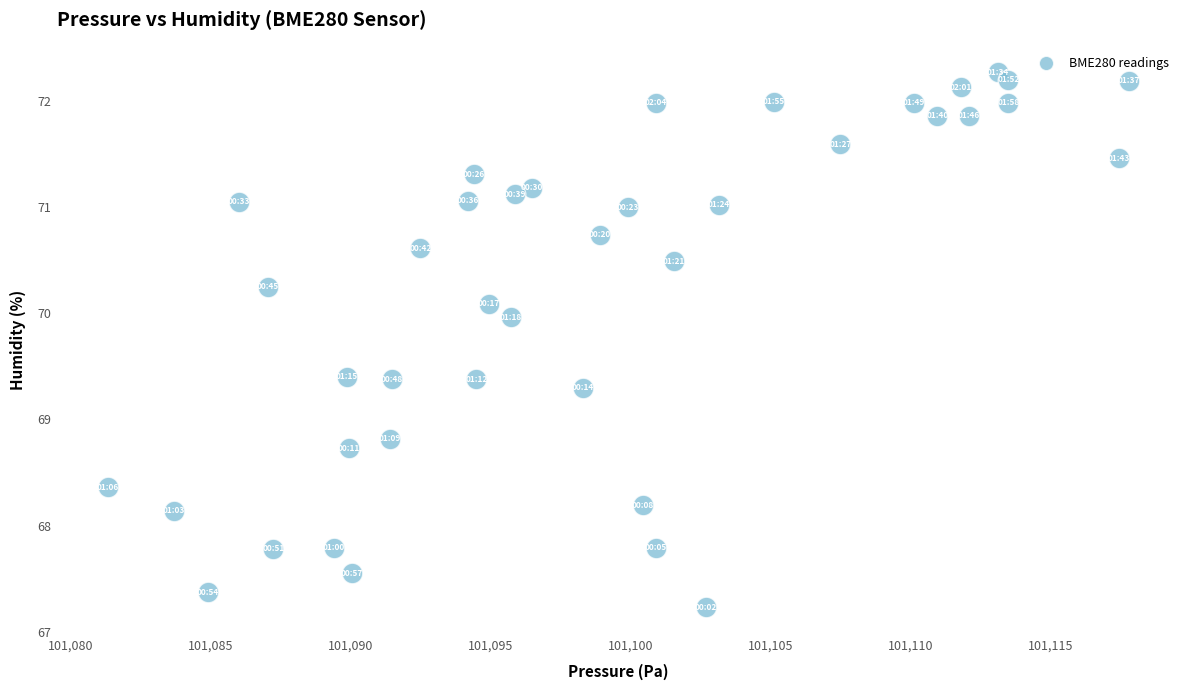

What Y value in the scatter plot is closest to 69?

68.8